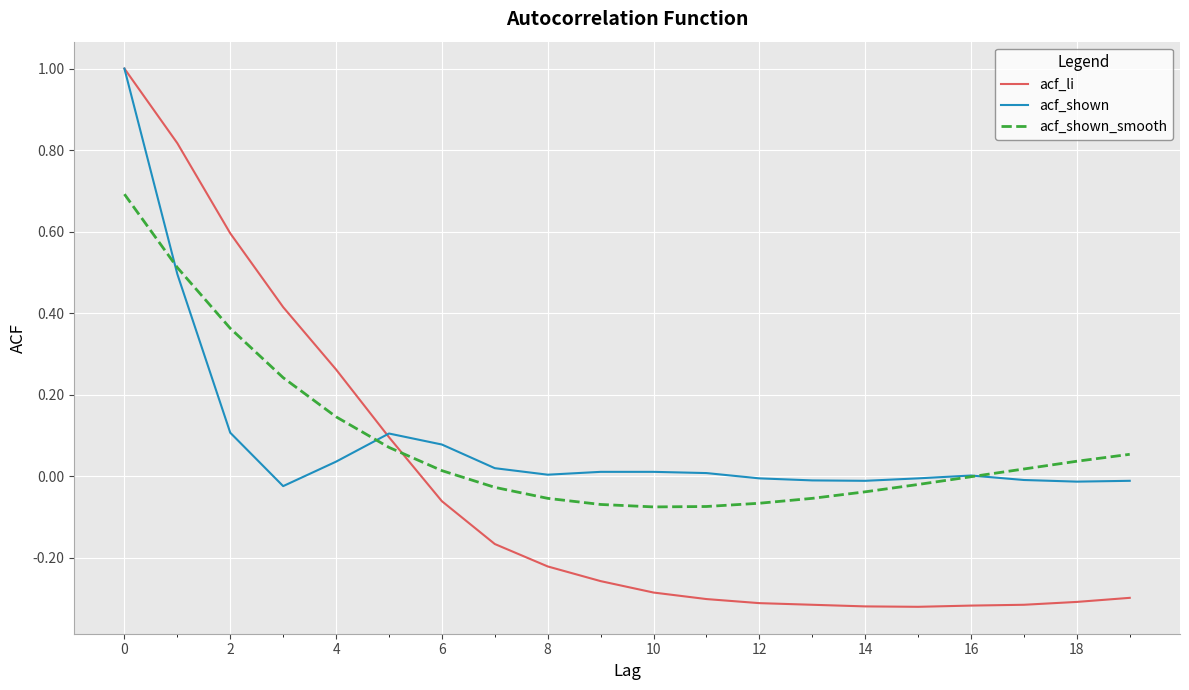

What is the maximum value for acf_li?

1.0